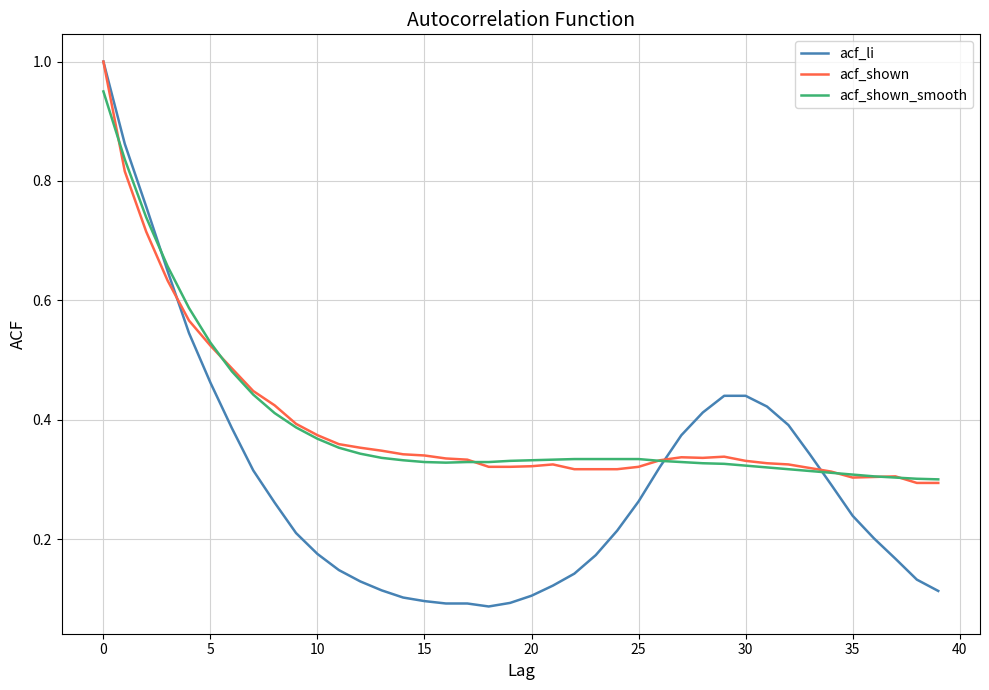

What is the maximum value shown in the chart?

1.0